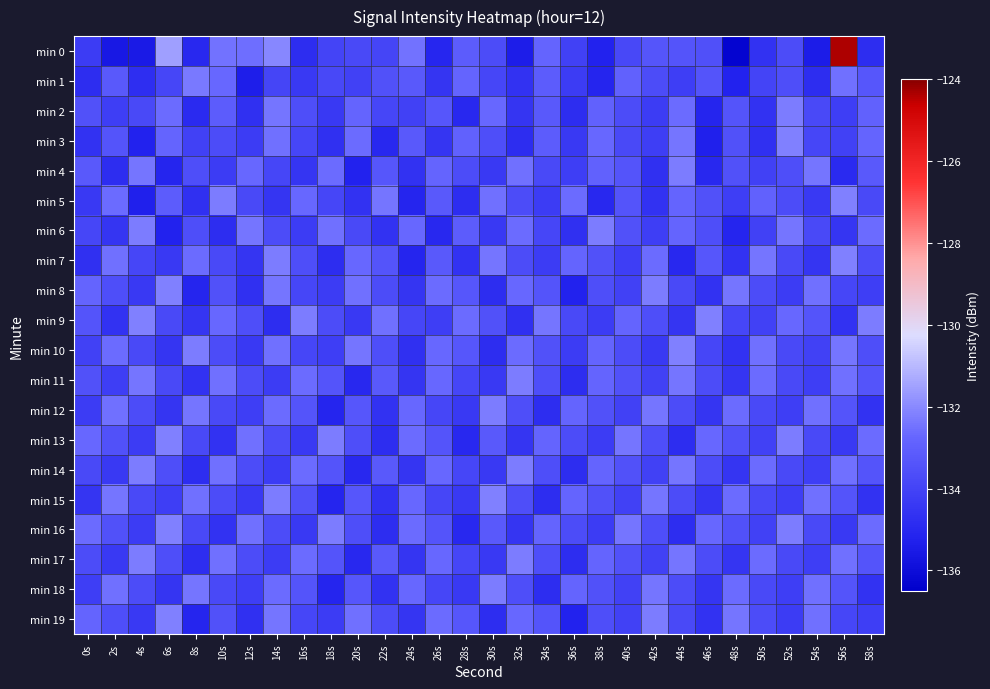

Reading left to right, list all the values displayed in this chart.

min 0: 0s=-134.3	2s=-135.6	4s=-135.5	6s=-131.6	8s=-135.0	10s=-132.4	12s=-132.6	14s=-132.0	16s=-134.8	18s=-134.0	20s=-133.8	22s=-133.9	24s=-132.5	26s=-135.0	28s=-133.1	30s=-133.7	32s=-135.4	34s=-132.8	36s=-134.1	38s=-135.2	40s=-133.8	42s=-133.3	44s=-133.4	46s=-133.6	48s=-136.3	50s=-134.6	52s=-133.7	54s=-135.4	56s=-124.4	58s=-134.8
min 1: 0s=-134.8	2s=-133.2	4s=-134.8	6s=-133.9	8s=-132.3	10s=-132.7	12s=-135.3	14s=-134.0	16s=-134.4	18s=-133.8	20s=-134.1	22s=-133.5	24s=-133.2	26s=-134.5	28s=-132.8	30s=-133.9	32s=-134.6	34s=-133.1	36s=-134.3	38s=-135.1	40s=-132.9	42s=-133.7	44s=-134.2	46s=-133.4	48s=-135.2	50s=-134.0	52s=-133.6	54s=-134.8	56s=-132.5	58s=-133.3
min 2: 0s=-133.5	2s=-134.2	4s=-133.8	6s=-132.6	8s=-134.9	10s=-133.1	12s=-134.7	14s=-132.4	16s=-133.6	18s=-134.4	20s=-132.8	22s=-133.9	24s=-134.1	26s=-133.3	28s=-135.0	30s=-132.7	32s=-134.5	34s=-133.2	36s=-134.8	38s=-132.9	40s=-133.7	42s=-134.3	44s=-132.6	46s=-135.1	48s=-133.4	50s=-134.6	52s=-132.3	54s=-133.8	56s=-134.2	58s=-132.9
min 3: 0s=-134.6	2s=-133.4	4s=-135.2	6s=-132.8	8s=-134.1	10s=-133.7	12s=-134.3	14s=-132.5	16s=-133.9	18s=-134.7	20s=-132.6	22s=-135.0	24s=-133.2	26s=-134.5	28s=-132.9	30s=-133.6	32s=-134.8	34s=-133.1	36s=-134.4	38s=-132.7	40s=-133.8	42s=-134.2	44s=-132.4	46s=-135.3	48s=-133.5	50s=-134.7	52s=-132.2	54s=-133.9	56s=-134.1	58s=-132.8
min 4: 0s=-133.2	2s=-134.8	4s=-132.4	6s=-135.1	8s=-133.6	10s=-134.3	12s=-132.7	14s=-133.9	16s=-134.5	18s=-132.6	20s=-135.2	22s=-133.3	24s=-134.6	26s=-132.8	28s=-133.7	30s=-134.4	32s=-132.5	34s=-133.8	36s=-134.2	38s=-132.9	40s=-133.4	42s=-134.7	44s=-132.3	46s=-135.0	48s=-133.5	50s=-134.1	52s=-133.6	54s=-132.4	56s=-134.9	58s=-133.2
min 5: 0s=-134.4	2s=-132.6	4s=-135.3	6s=-133.1	8s=-134.7	10s=-132.3	12s=-133.8	14s=-134.5	16s=-132.7	18s=-133.9	20s=-134.6	22s=-132.4	24s=-135.1	26s=-133.2	28s=-134.8	30s=-132.5	32s=-133.7	34s=-134.3	36s=-132.6	38s=-135.0	40s=-133.4	42s=-134.6	44s=-132.8	46s=-133.5	48s=-134.2	50s=-132.9	52s=-133.7	54s=-134.4	56s=-132.2	58s=-133.8
min 6: 0s=-133.9	2s=-134.5	4s=-132.3	6s=-135.2	8s=-133.6	10s=-134.8	12s=-132.4	14s=-133.7	16s=-134.3	18s=-132.5	20s=-133.8	22s=-134.6	24s=-132.7	26s=-135.0	28s=-133.1	30s=-134.4	32s=-132.6	34s=-133.9	36s=-134.7	38s=-132.3	40s=-133.5	42s=-134.2	44s=-132.8	46s=-133.6	48s=-135.1	50s=-134.1	52s=-132.4	54s=-133.8	56s=-134.5	58s=-132.6
min 7: 0s=-134.7	2s=-132.5	4s=-133.9	6s=-134.4	8s=-132.6	10s=-133.8	12s=-134.5	14s=-132.3	16s=-133.6	18s=-134.8	20s=-132.7	22s=-133.4	24s=-135.1	26s=-133.2	28s=-134.6	30s=-132.4	32s=-133.7	34s=-134.3	36s=-132.8	38s=-133.5	40s=-134.2	42s=-132.6	44s=-135.0	46s=-133.3	48s=-134.6	50s=-132.4	52s=-133.8	54s=-134.5	56s=-132.2	58s=-133.7
min 8: 0s=-132.8	2s=-133.6	4s=-134.4	6s=-132.2	8s=-135.1	10s=-133.5	12s=-134.7	14s=-132.4	16s=-133.9	18s=-134.3	20s=-132.5	22s=-133.7	24s=-134.5	26s=-132.6	28s=-133.3	30s=-134.8	32s=-132.7	34s=-133.4	36s=-135.2	38s=-133.6	40s=-134.1	42s=-132.3	44s=-133.8	46s=-134.6	48s=-132.4	50s=-133.7	52s=-134.3	54s=-132.5	56s=-133.9	58s=-134.2
min 9: 0s=-133.4	2s=-134.6	4s=-132.2	6s=-133.8	8s=-134.5	10s=-132.7	12s=-133.6	14s=-134.8	16s=-132.3	18s=-133.7	20s=-134.4	22s=-132.5	24s=-133.9	26s=-134.2	28s=-132.6	30s=-133.5	32s=-134.7	34s=-132.4	36s=-133.8	38s=-134.3	40s=-132.8	42s=-133.6	44s=-134.5	46s=-132.2	48s=-133.9	50s=-134.1	52s=-132.7	54s=-133.4	56s=-134.6	58s=-132.3
min 10: 0s=-134.1	2s=-132.6	4s=-133.8	6s=-134.5	8s=-132.3	10s=-133.7	12s=-134.4	14s=-132.5	16s=-133.9	18s=-134.2	20s=-132.4	22s=-133.6	24s=-134.7	26s=-132.7	28s=-133.3	30s=-134.8	32s=-132.6	34s=-133.5	36s=-134.3	38s=-132.8	40s=-133.7	42s=-134.4	44s=-132.2	46s=-133.9	48s=-134.6	50s=-132.5	52s=-133.8	54s=-134.1	56s=-132.4	58s=-133.6
min 11: 0s=-133.5	2s=-134.2	4s=-132.4	6s=-133.8	8s=-134.6	10s=-132.5	12s=-133.7	14s=-134.3	16s=-132.6	18s=-133.4	20s=-135.0	22s=-133.2	24s=-134.5	26s=-132.7	28s=-133.9	30s=-134.4	32s=-132.3	34s=-133.6	36s=-134.8	38s=-132.8	40s=-133.5	42s=-134.1	44s=-132.4	46s=-133.7	48s=-134.5	50s=-132.6	52s=-133.8	54s=-134.2	56s=-132.5	58s=-133.4
min 12: 0s=-134.3	2s=-132.5	4s=-133.7	6s=-134.5	8s=-132.4	10s=-133.8	12s=-134.2	14s=-132.6	16s=-133.4	18s=-135.1	20s=-133.3	22s=-134.6	24s=-132.7	26s=-133.9	28s=-134.4	30s=-132.3	32s=-133.6	34s=-134.8	36s=-132.8	38s=-133.5	40s=-134.1	42s=-132.4	44s=-133.7	46s=-134.5	48s=-132.6	50s=-133.8	52s=-134.2	54s=-132.5	56s=-133.4	58s=-134.6
min 13: 0s=-132.7	2s=-133.5	4s=-134.3	6s=-132.2	8s=-133.8	10s=-134.6	12s=-132.5	14s=-133.7	16s=-134.4	18s=-132.3	20s=-133.6	22s=-134.8	24s=-132.6	26s=-133.4	28s=-135.0	30s=-133.2	32s=-134.5	34s=-132.8	36s=-133.7	38s=-134.3	40s=-132.4	42s=-133.6	44s=-134.8	46s=-132.7	48s=-133.5	50s=-134.1	52s=-132.3	54s=-133.8	56s=-134.4	58s=-132.6
min 14: 0s=-133.8	2s=-134.4	4s=-132.3	6s=-133.6	8s=-134.8	10s=-132.5	12s=-133.7	14s=-134.3	16s=-132.6	18s=-133.4	20s=-135.0	22s=-133.2	24s=-134.5	26s=-132.7	28s=-133.9	30s=-134.4	32s=-132.3	34s=-133.6	36s=-134.8	38s=-132.8	40s=-133.5	42s=-134.1	44s=-132.4	46s=-133.7	48s=-134.5	50s=-132.6	52s=-133.8	54s=-134.2	56s=-132.5	58s=-133.4
min 15: 0s=-134.5	2s=-132.4	4s=-133.8	6s=-134.2	8s=-132.5	10s=-133.7	12s=-134.4	14s=-132.3	16s=-133.5	18s=-135.1	20s=-133.3	22s=-134.6	24s=-132.7	26s=-133.9	28s=-134.4	30s=-132.2	32s=-133.6	34s=-134.8	36s=-132.8	38s=-133.5	40s=-134.1	42s=-132.4	44s=-133.7	46s=-134.5	48s=-132.6	50s=-133.8	52s=-134.2	54s=-132.5	56s=-133.4	58s=-134.6
min 16: 0s=-132.6	2s=-133.5	4s=-134.3	6s=-132.2	8s=-133.8	10s=-134.6	12s=-132.5	14s=-133.7	16s=-134.4	18s=-132.3	20s=-133.6	22s=-134.8	24s=-132.6	26s=-133.4	28s=-135.0	30s=-133.2	32s=-134.5	34s=-132.8	36s=-133.7	38s=-134.3	40s=-132.4	42s=-133.6	44s=-134.8	46s=-132.7	48s=-133.5	50s=-134.1	52s=-132.3	54s=-133.8	56s=-134.4	58s=-132.6
min 17: 0s=-133.7	2s=-134.4	4s=-132.3	6s=-133.6	8s=-134.8	10s=-132.5	12s=-133.7	14s=-134.3	16s=-132.6	18s=-133.4	20s=-135.0	22s=-133.2	24s=-134.5	26s=-132.7	28s=-133.9	30s=-134.4	32s=-132.3	34s=-133.6	36s=-134.8	38s=-132.8	40s=-133.5	42s=-134.1	44s=-132.4	46s=-133.7	48s=-134.5	50s=-132.6	52s=-133.8	54s=-134.2	56s=-132.5	58s=-133.4
min 18: 0s=-134.2	2s=-132.5	4s=-133.7	6s=-134.5	8s=-132.4	10s=-133.8	12s=-134.2	14s=-132.6	16s=-133.4	18s=-135.1	20s=-133.3	22s=-134.6	24s=-132.7	26s=-133.9	28s=-134.4	30s=-132.3	32s=-133.6	34s=-134.8	36s=-132.8	38s=-133.5	40s=-134.1	42s=-132.4	44s=-133.7	46s=-134.5	48s=-132.6	50s=-133.8	52s=-134.2	54s=-132.5	56s=-133.4	58s=-134.6
min 19: 0s=-132.8	2s=-133.6	4s=-134.4	6s=-132.2	8s=-135.1	10s=-133.5	12s=-134.7	14s=-132.4	16s=-133.9	18s=-134.3	20s=-132.5	22s=-133.7	24s=-134.5	26s=-132.6	28s=-133.3	30s=-134.8	32s=-132.7	34s=-133.4	36s=-135.2	38s=-133.6	40s=-134.1	42s=-132.3	44s=-133.8	46s=-134.6	48s=-132.4	50s=-133.7	52s=-134.3	54s=-132.5	56s=-133.9	58s=-134.2